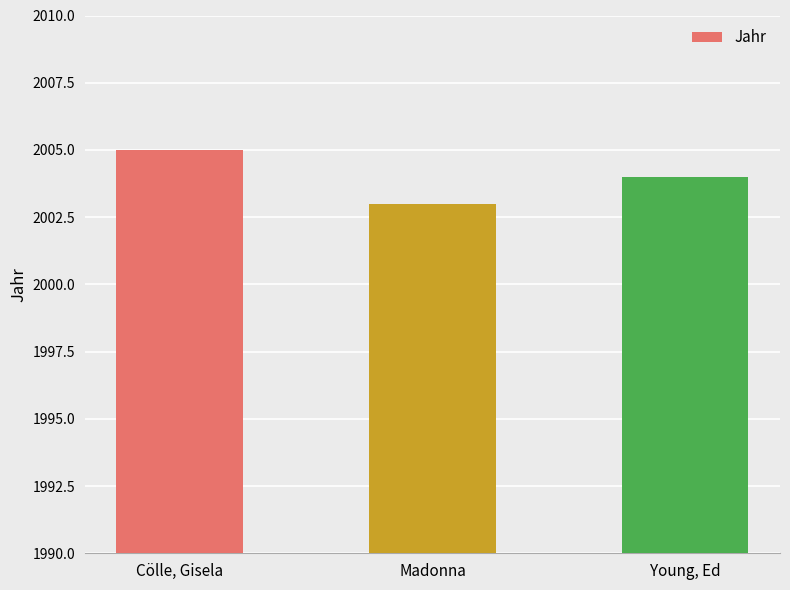

How many data points does each series have?

3